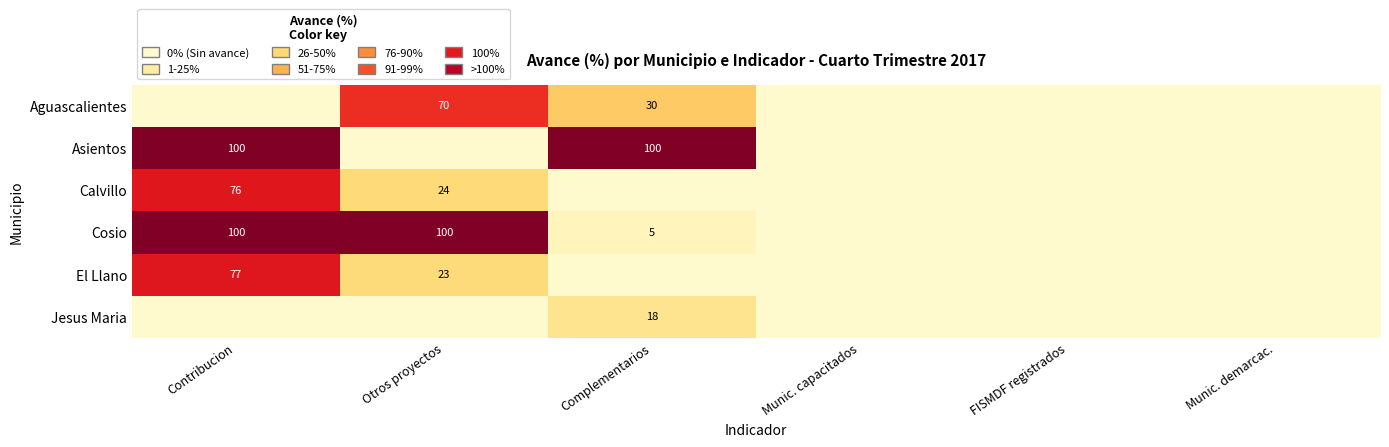

The El Llano series shows 23 at Otros proyectos. True or false?

True